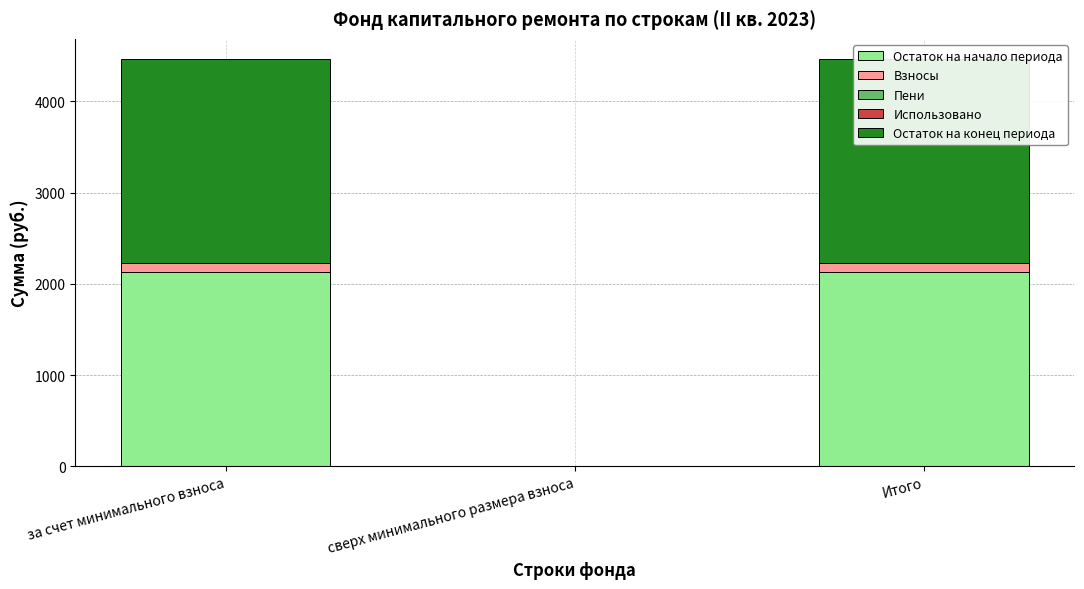

What is the average value of the Остаток на начало периода series?

1419.7